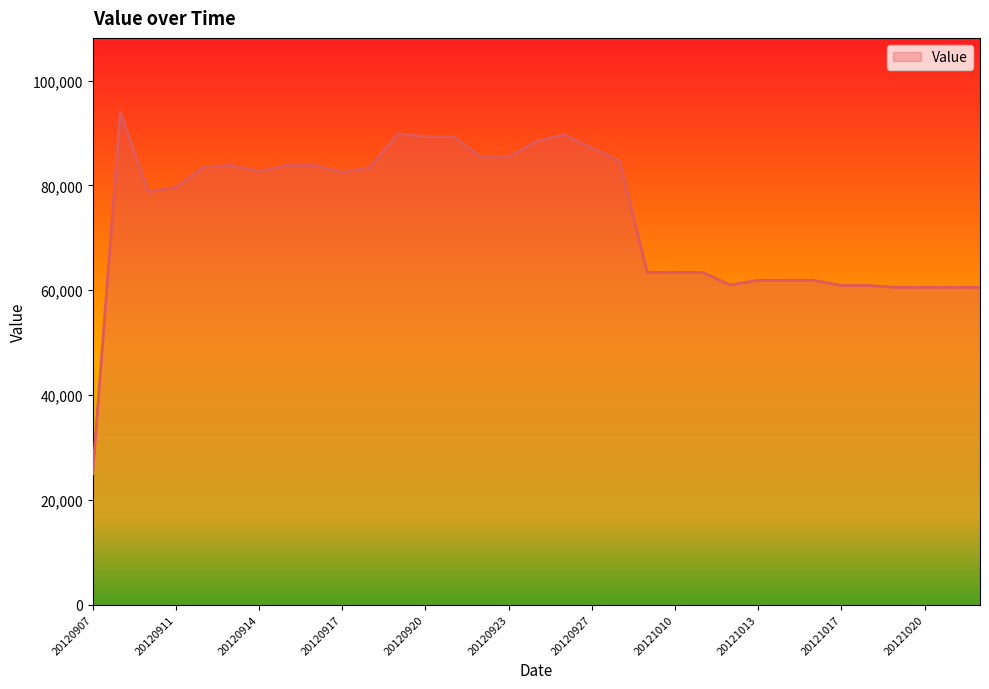

Does the chart display data point markers on the line(s)?

No